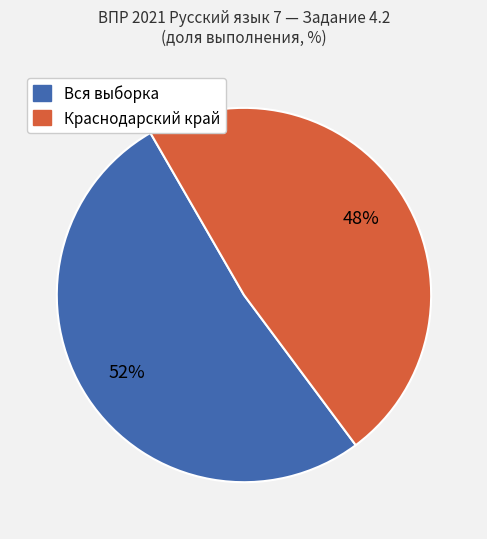

To the nearest percent, what is the average slice percentage?

50%